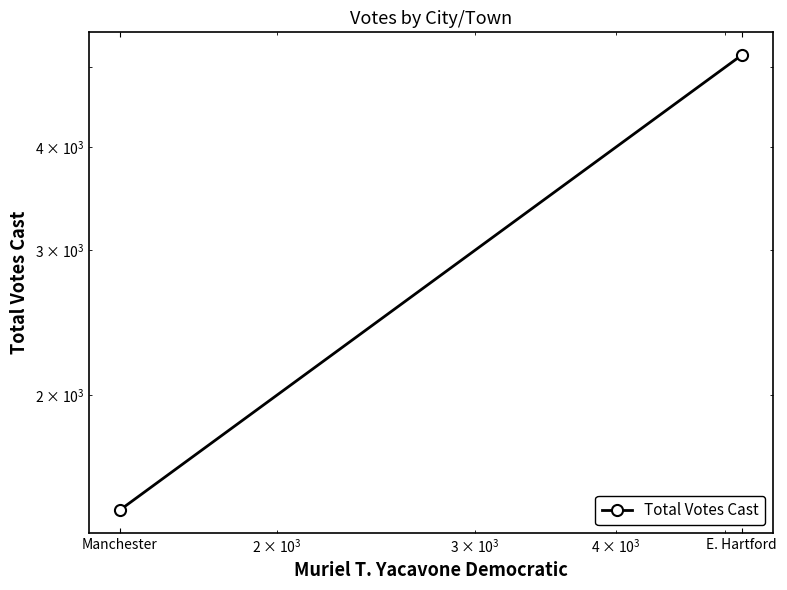

What is the sum of all values?

6624